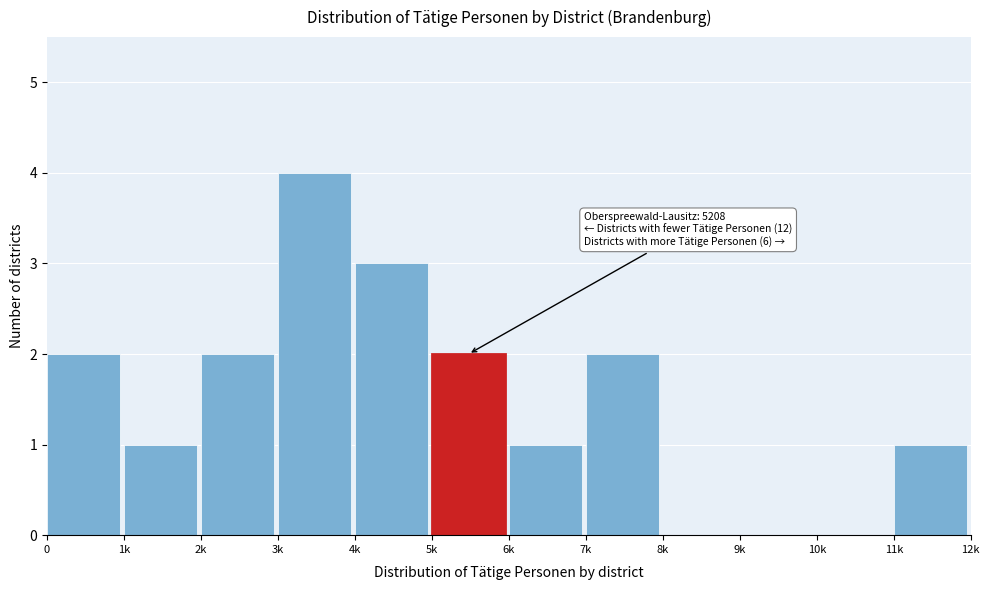

Reading left to right, what are all the values shown in this chart?

0=2	1k=1	2k=2	3k=4	4k=3	5k=2	6k=1	7k=2	8k=0	9k=0	10k=0	11k=1